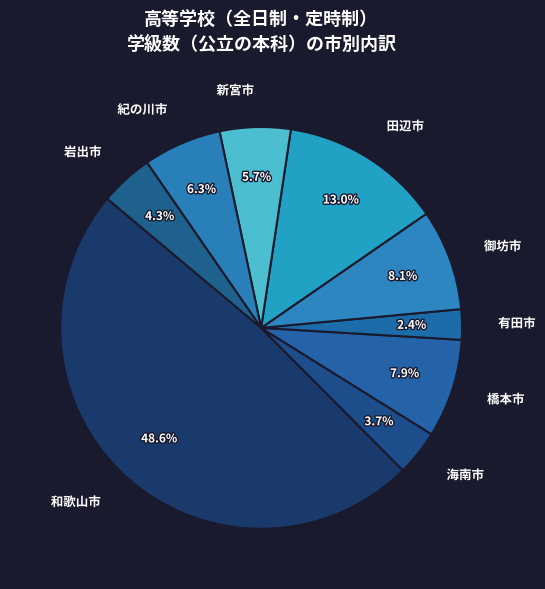

Approximately how many times larger is the value at 海南市 compared to 紀の川市?

0.6